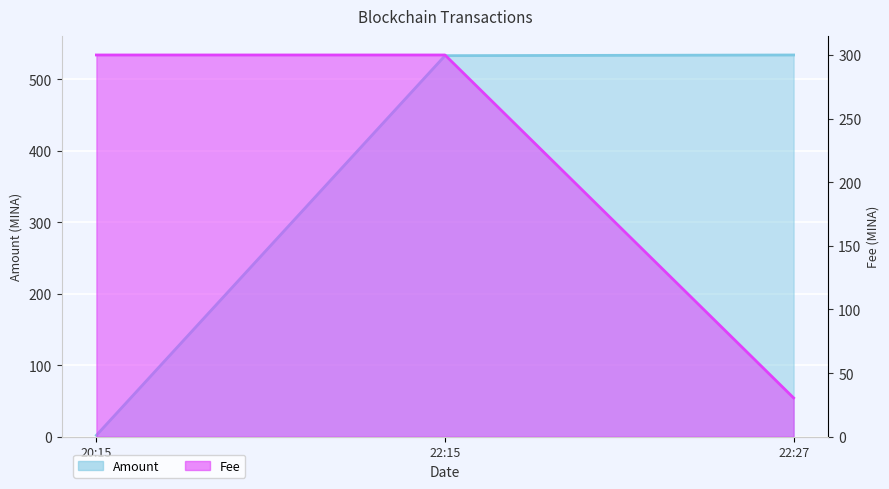

Between 20:15 and 22:27, which is larger?

22:27